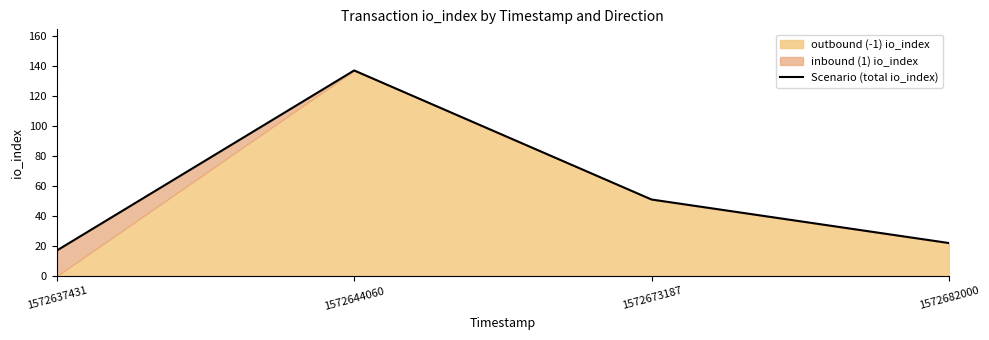

The chart shows a value of 22 at 1572682000. True or false?

True